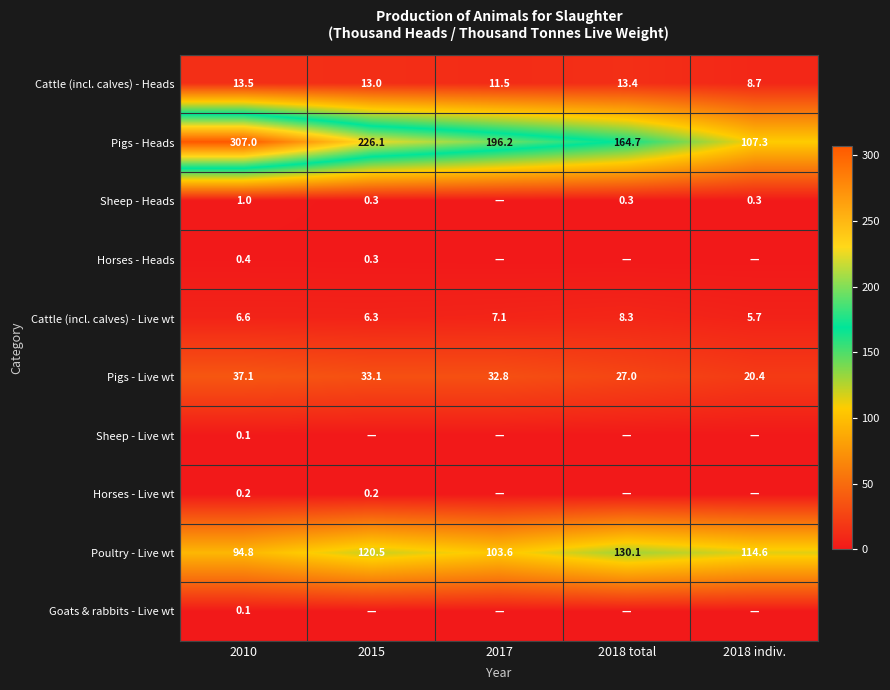

The Cattle (incl. calves) - Heads series shows 11.5 at 2017. True or false?

True